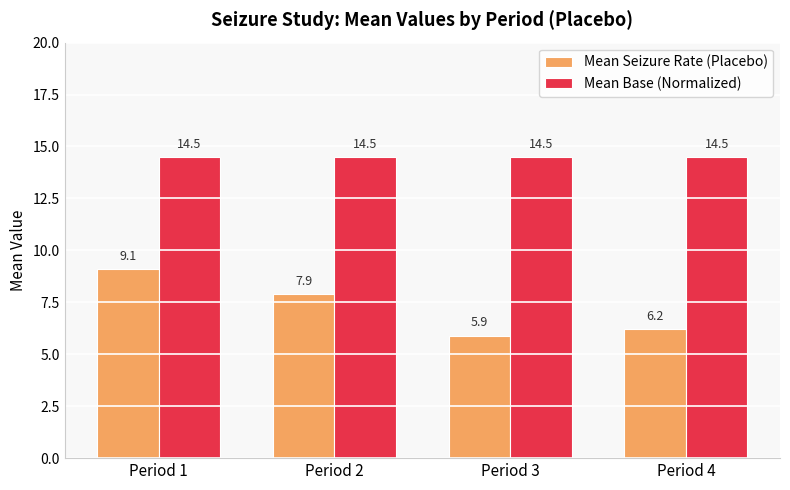

What is the spread (max minus min) of values at Period 2?

6.6